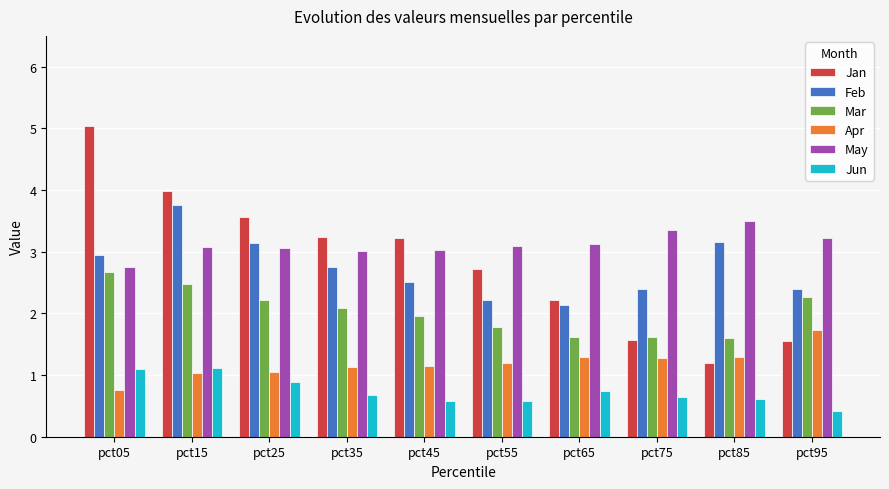

Is the value of Jun at pct95 greater than the value of Feb at pct75?

No